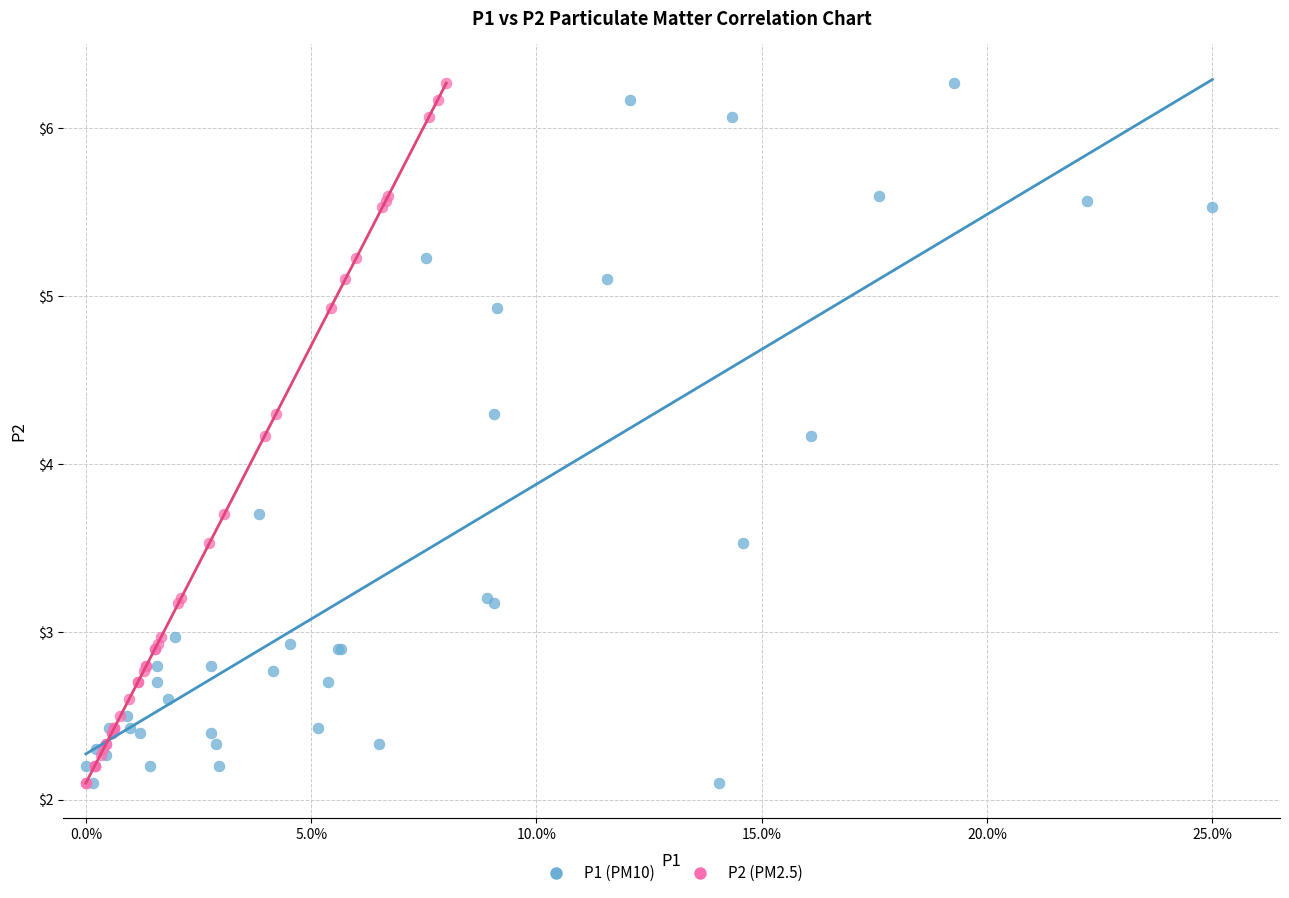

What are all the series names shown in the legend?

P1 (PM10), P2 (PM2.5)